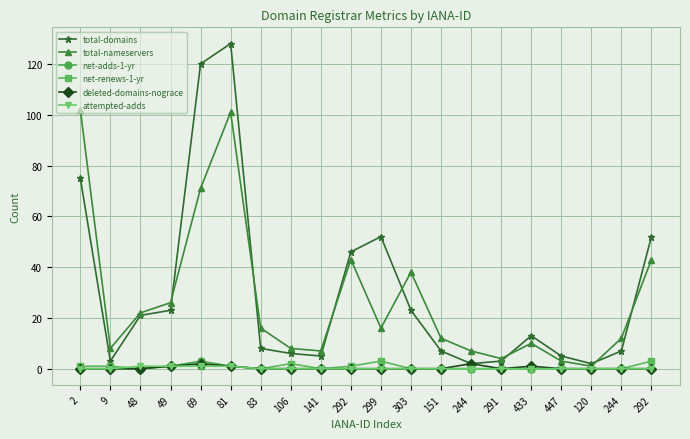

True or false: total-domains and net-adds-1-yr cross at least once.

False